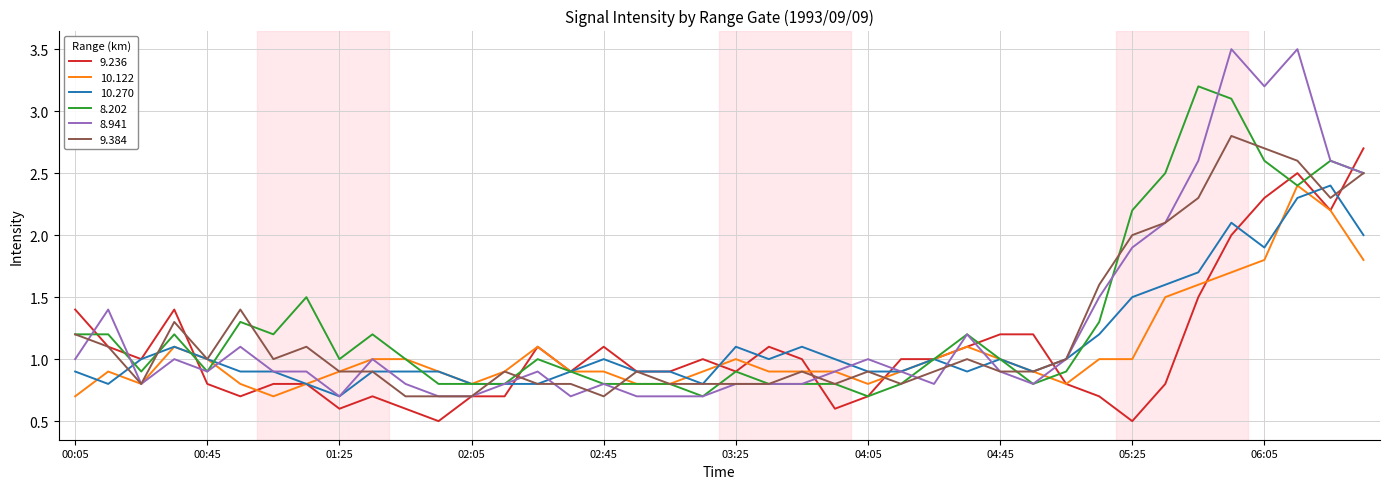

What is the minimum value for 10.270?

0.7